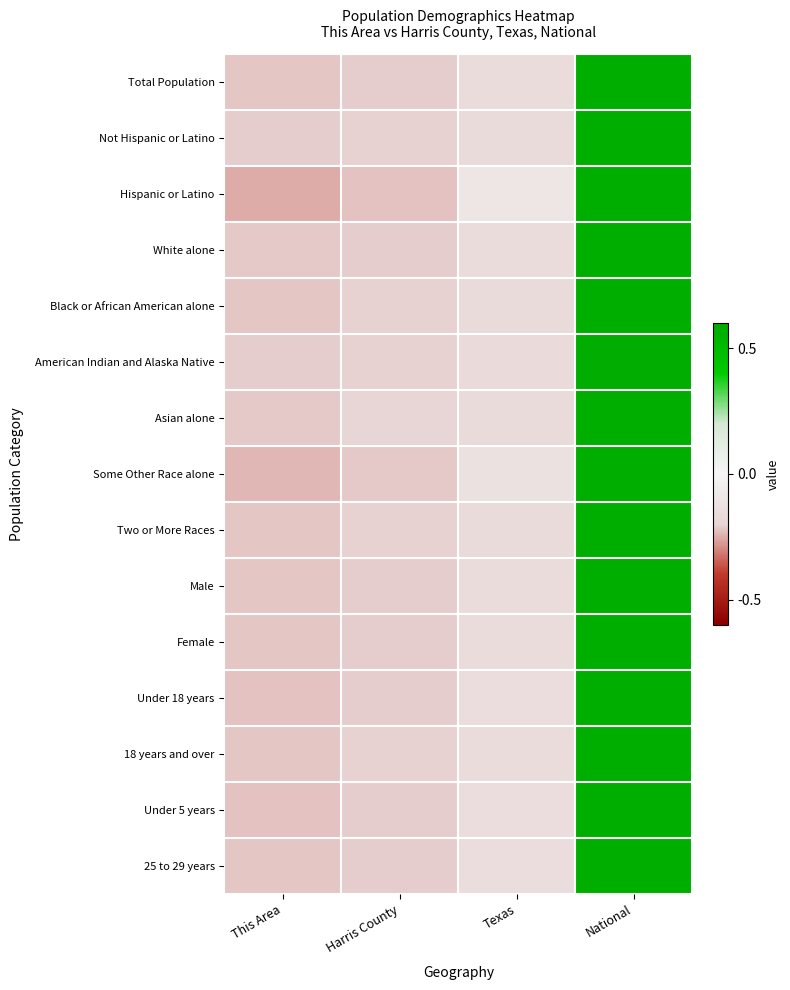

Reading right to left, what are all the values shown in this chart?

Total Population: National=1.7	Texas=-0.5	Harris County=-0.6	This Area=-0.7
Not Hispanic or Latino: National=1.7	Texas=-0.5	Harris County=-0.6	This Area=-0.6
Hispanic or Latino: National=1.7	Texas=-0.3	Harris County=-0.7	This Area=-0.7
White alone: National=1.7	Texas=-0.5	Harris County=-0.6	This Area=-0.6
Black or African American alone: National=1.7	Texas=-0.5	Harris County=-0.6	This Area=-0.7
American Indian and Alaska Native: National=1.7	Texas=-0.5	Harris County=-0.6	This Area=-0.6
Asian alone: National=1.7	Texas=-0.5	Harris County=-0.6	This Area=-0.6
Some Other Race alone: National=1.7	Texas=-0.4	Harris County=-0.6	This Area=-0.7
Two or More Races: National=1.7	Texas=-0.5	Harris County=-0.6	This Area=-0.6
Male: National=1.7	Texas=-0.5	Harris County=-0.6	This Area=-0.7
Female: National=1.7	Texas=-0.5	Harris County=-0.6	This Area=-0.7
Under 18 years: National=1.7	Texas=-0.4	Harris County=-0.6	This Area=-0.7
18 years and over: National=1.7	Texas=-0.5	Harris County=-0.6	This Area=-0.6
Under 5 years: National=1.7	Texas=-0.4	Harris County=-0.6	This Area=-0.7
25 to 29 years: National=1.7	Texas=-0.4	Harris County=-0.6	This Area=-0.7